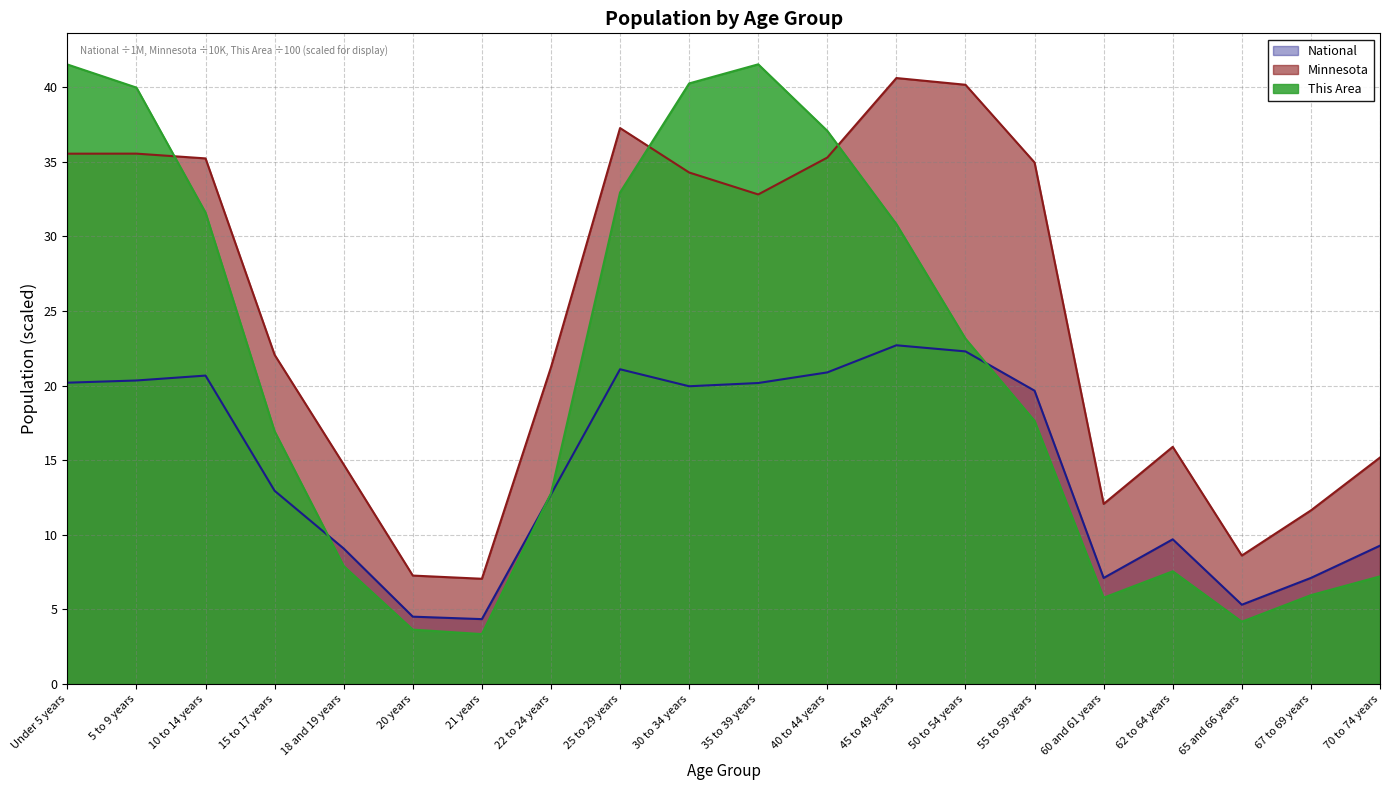

How many data points in This Area are above 17?

10